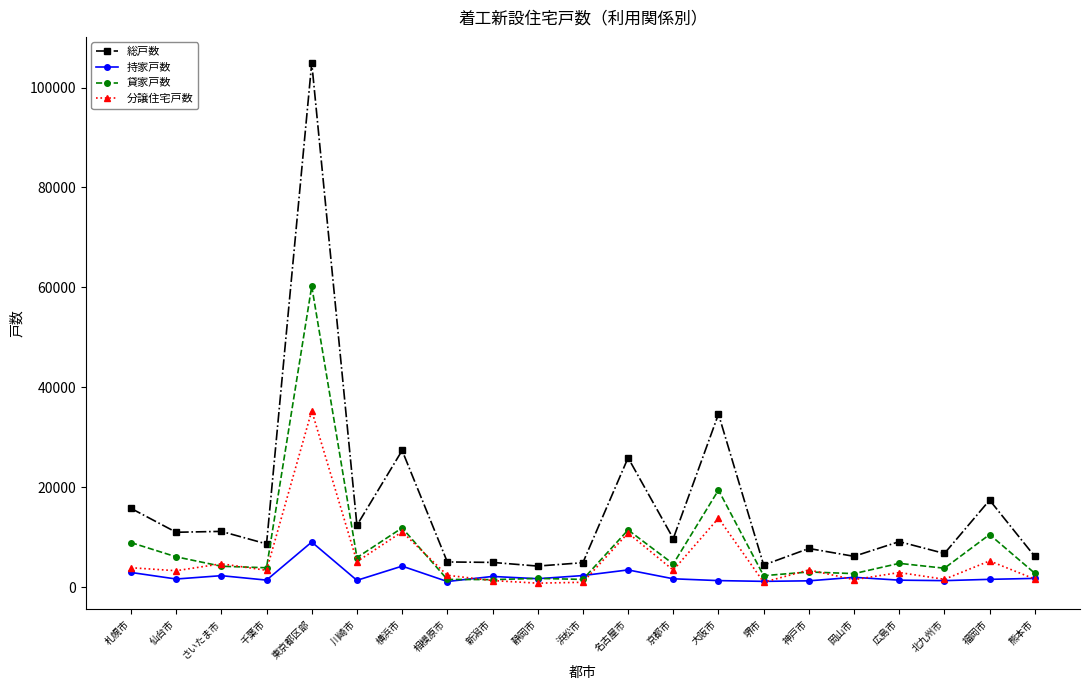

True or false: 分譲住宅戸数 and 総戸数 cross at least once.

False